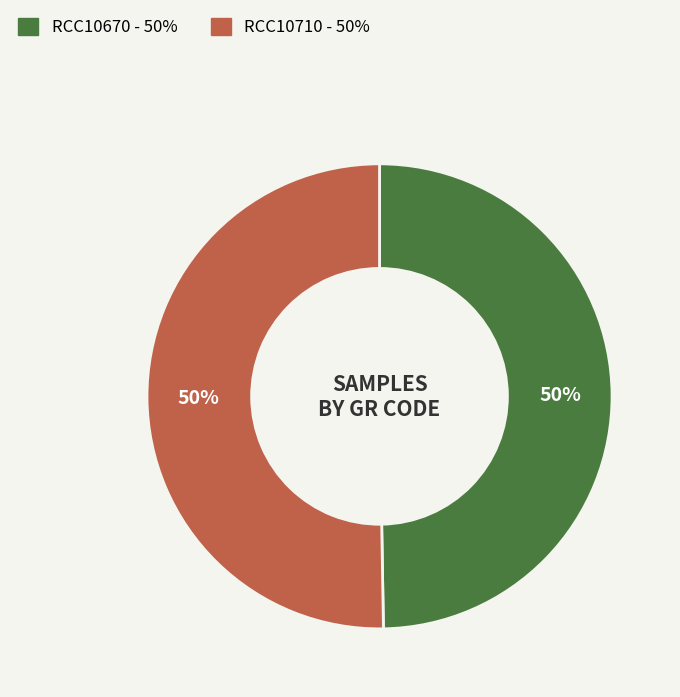

Do RCC10710 and RCC10670 together represent more than half of the pie?

Yes